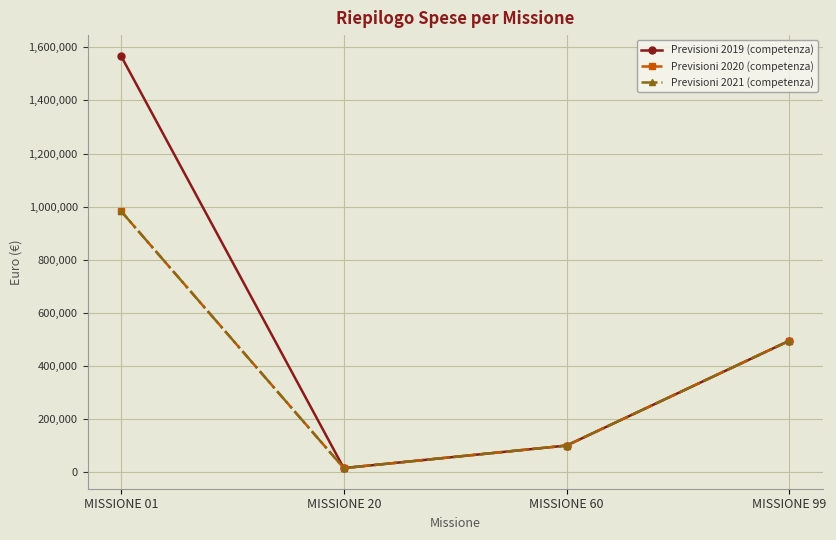

Which category has the highest value in the Previsioni 2019 (competenza) series?

MISSIONE 01